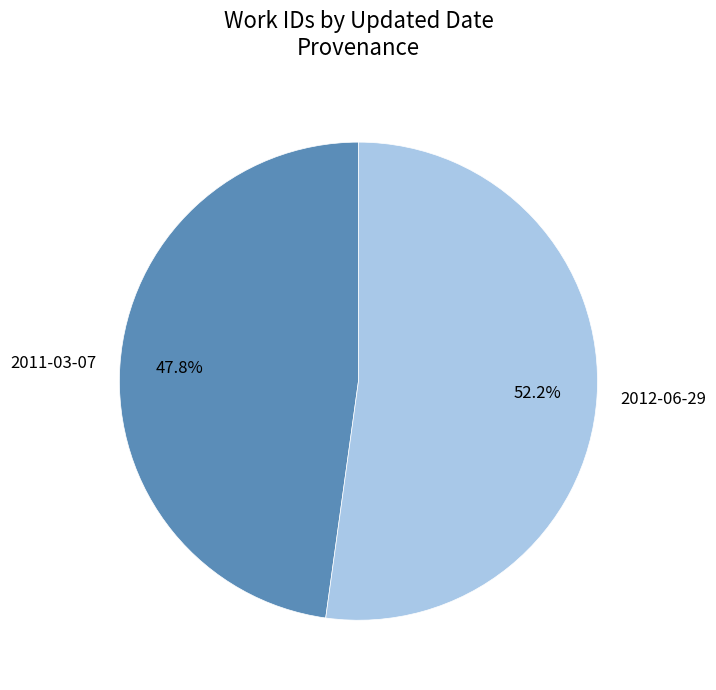

Approximately how many times larger is the value at 2012-06-29 compared to 2011-03-07?

1.1